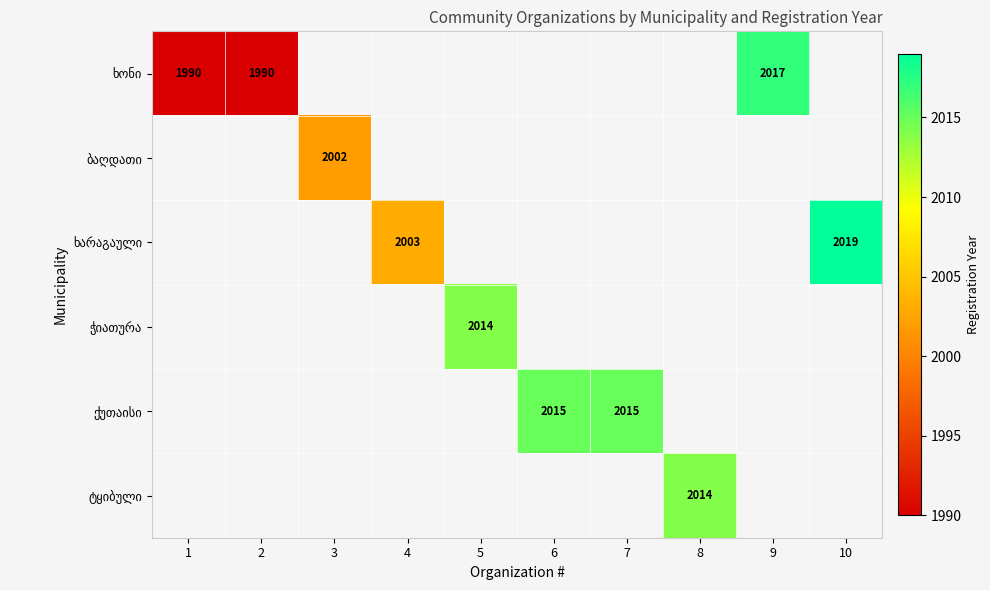

At which label does ხონი reach its minimum?

1